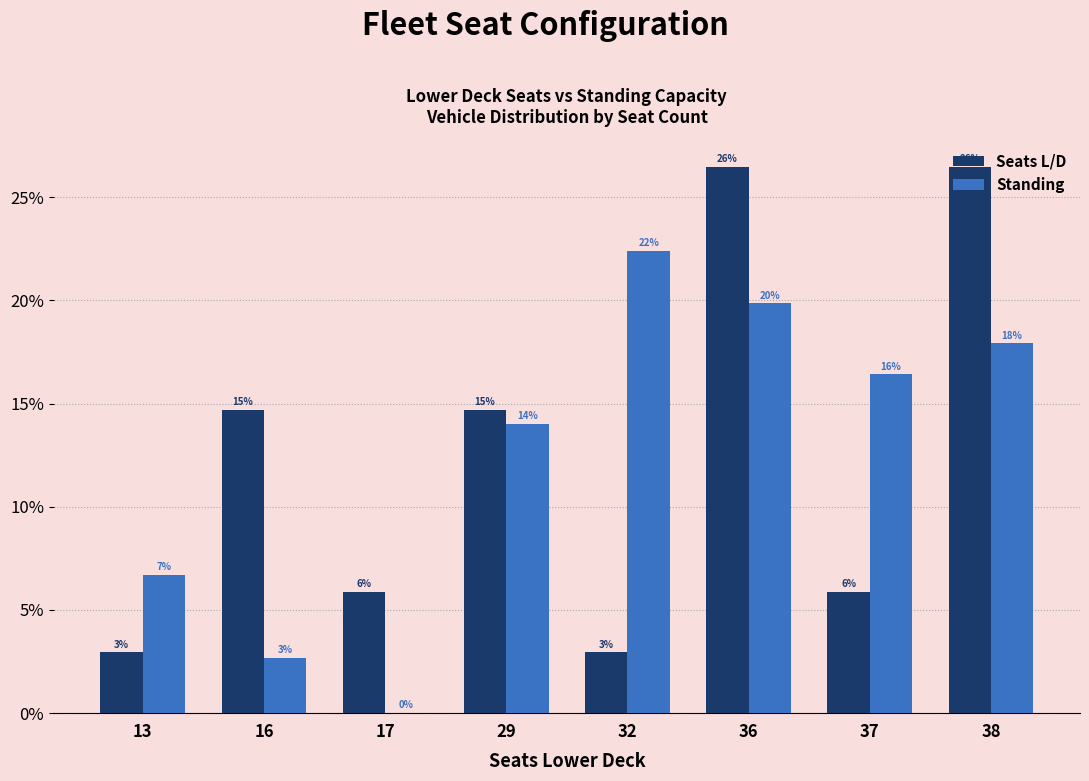

What are all the series names shown in the legend?

Seats L/D, Standing